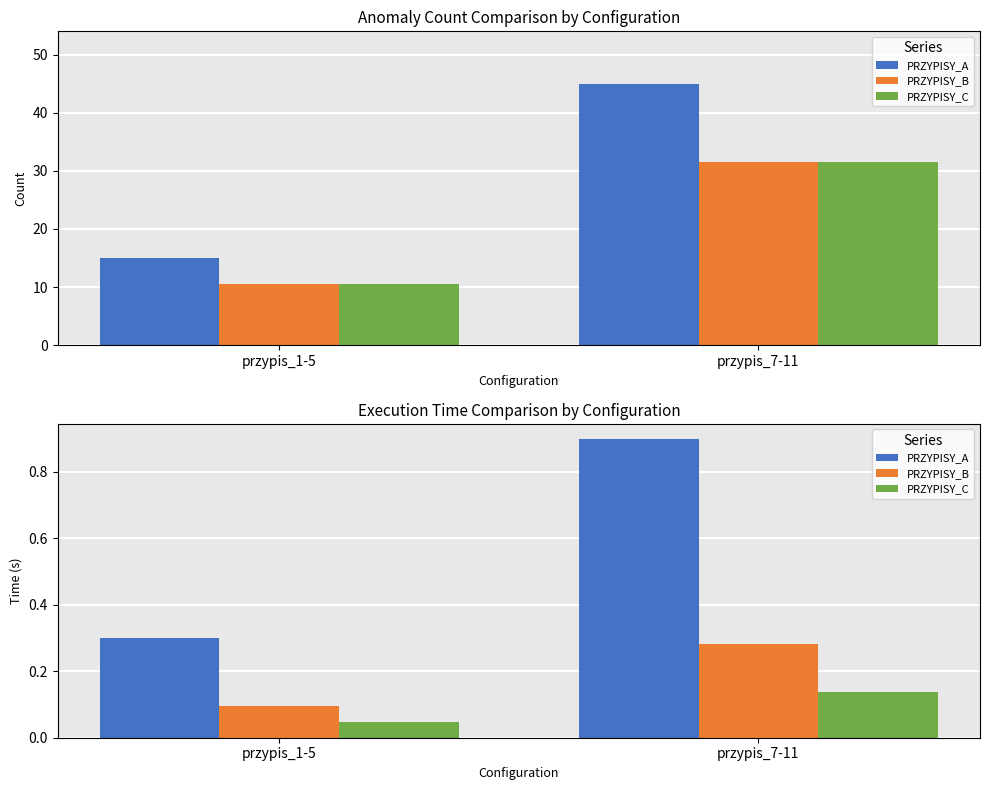

What is the approximate value of PRZYPISY_A at przypis_7-11?

0.9